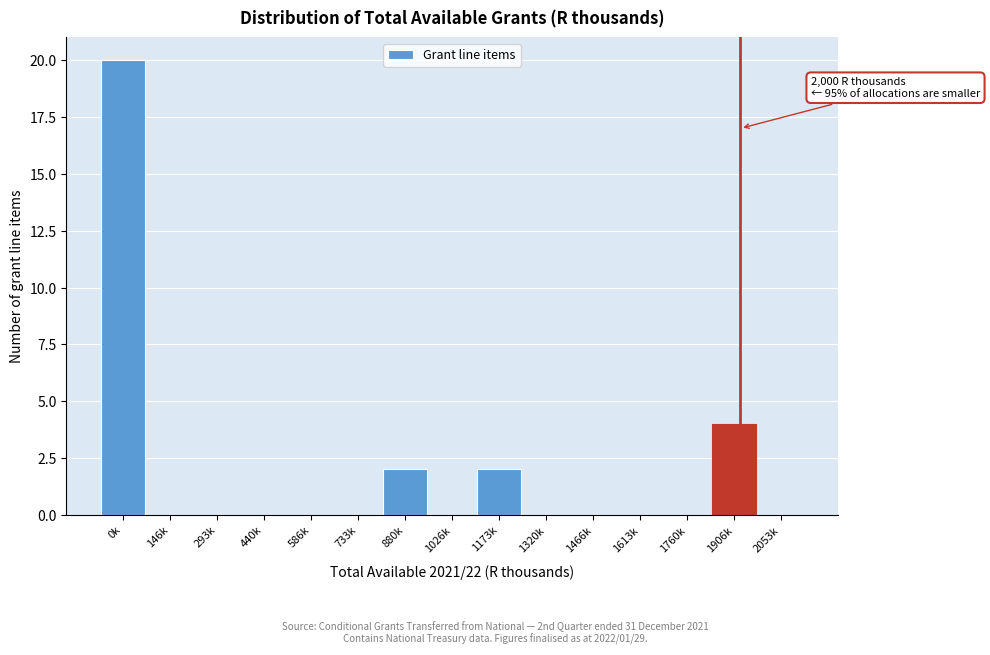

Reading left to right, extract all data points from this chart.

0k=20	146k=0	293k=0	440k=0	586k=0	733k=0	880k=2	1026k=0	1173k=2	1320k=0	1466k=0	1613k=0	1760k=0	1906k=4	2053k=0